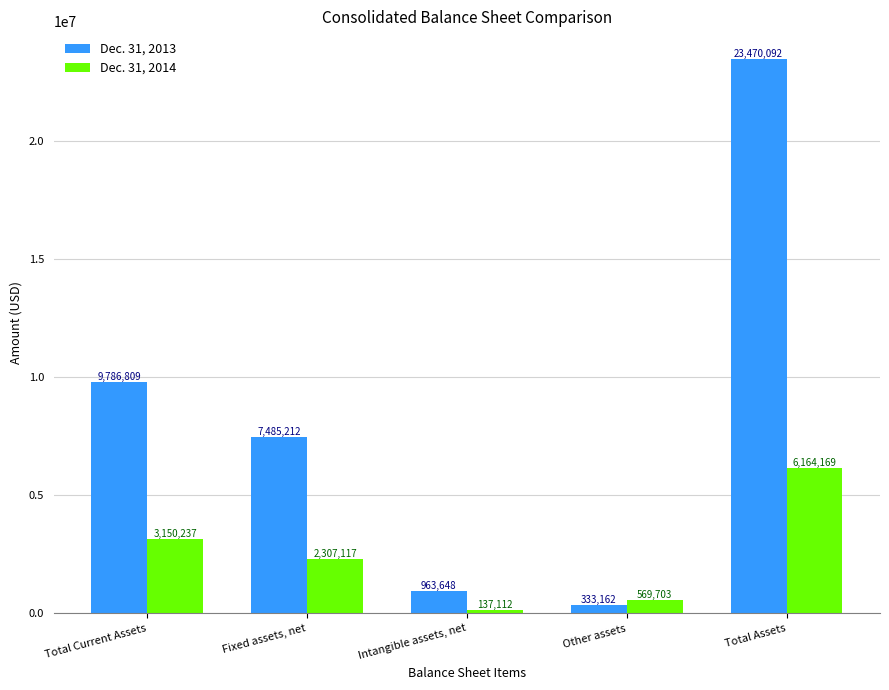

What is the label of the 2nd bar from the right?

Other assets